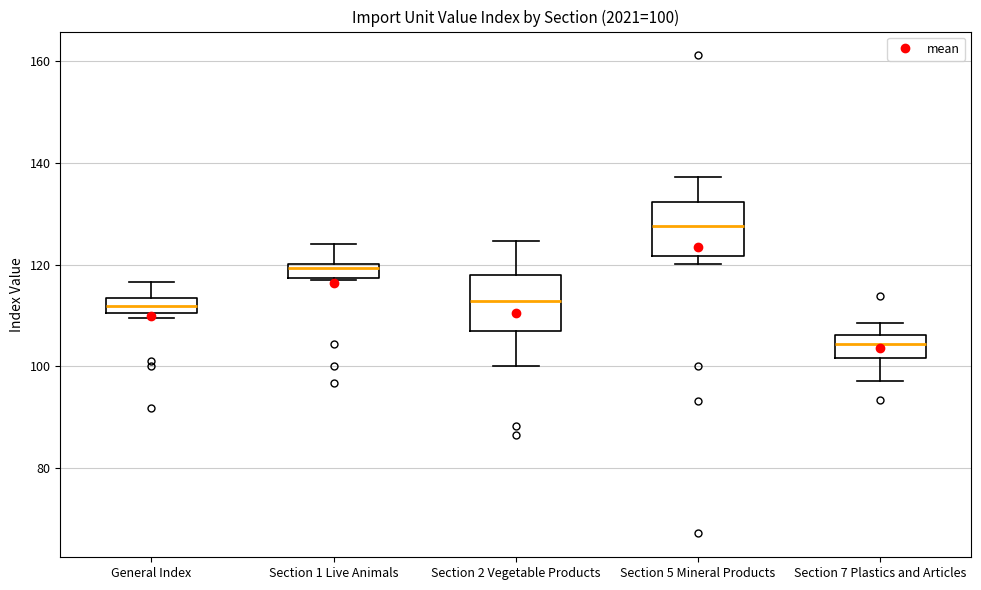

Which box's median line is the highest?

Section 5 Mineral Products